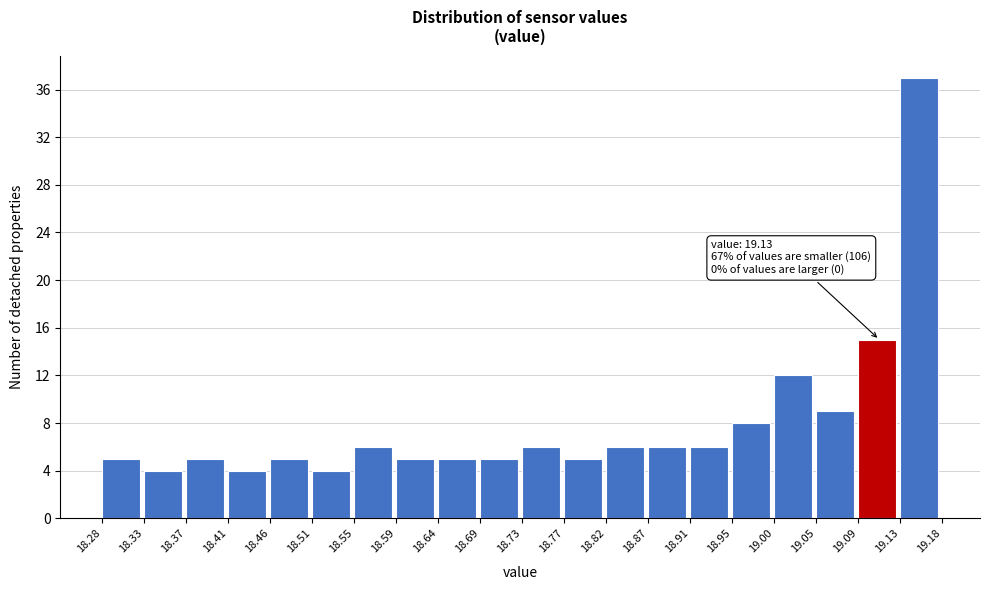

Over which range of the x-axis is the bar tallest?

19.13 to 19.18